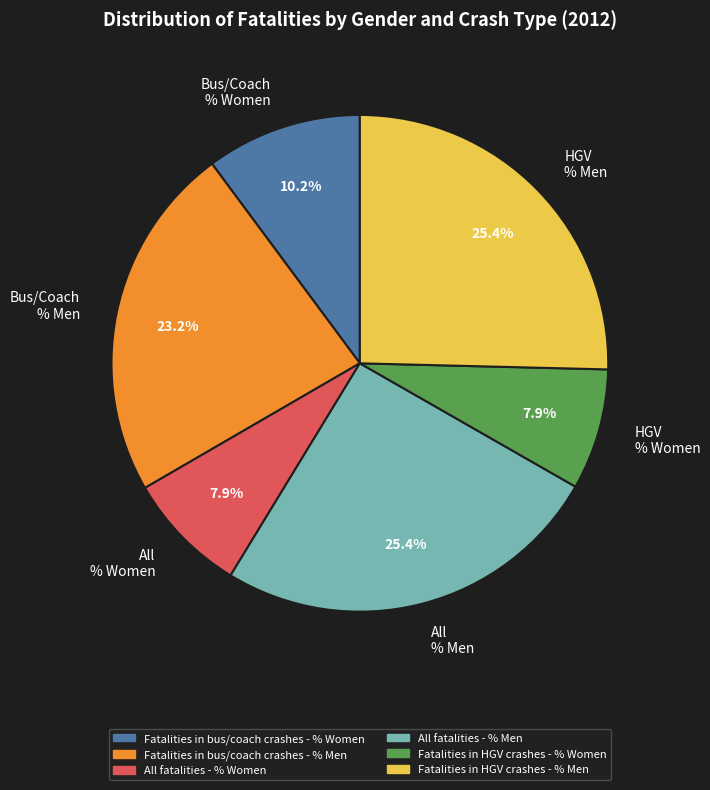

Is there a majority slice in this chart?

No